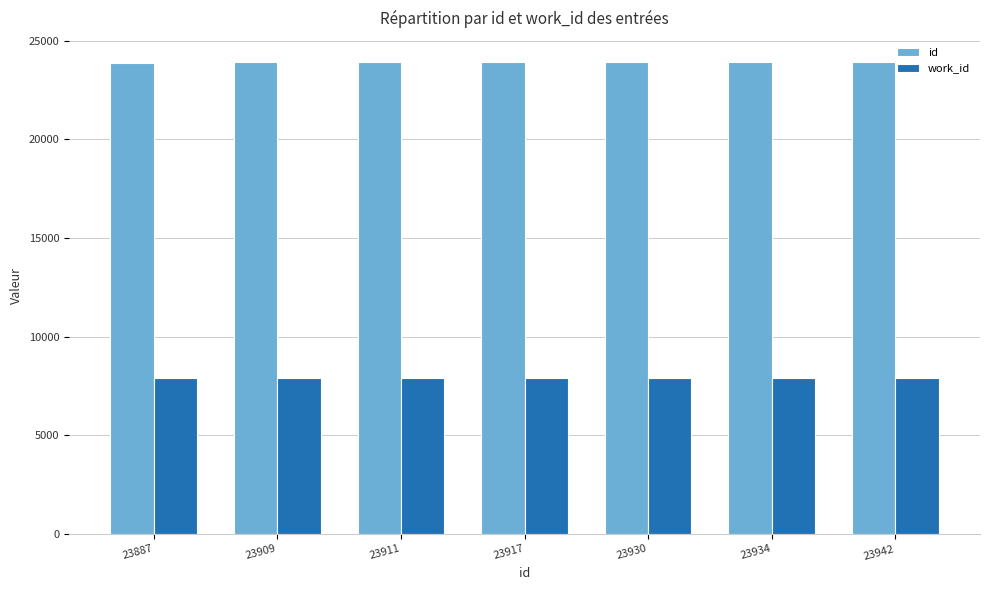

How many categories are shown in the chart?

7